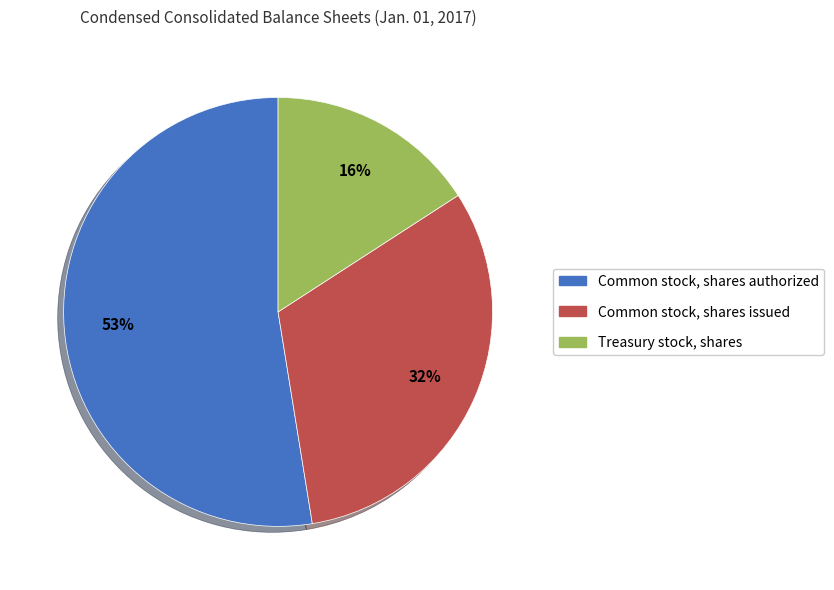

Is the sum of Common stock, shares authorized and Common stock, shares issued greater than half?

Yes